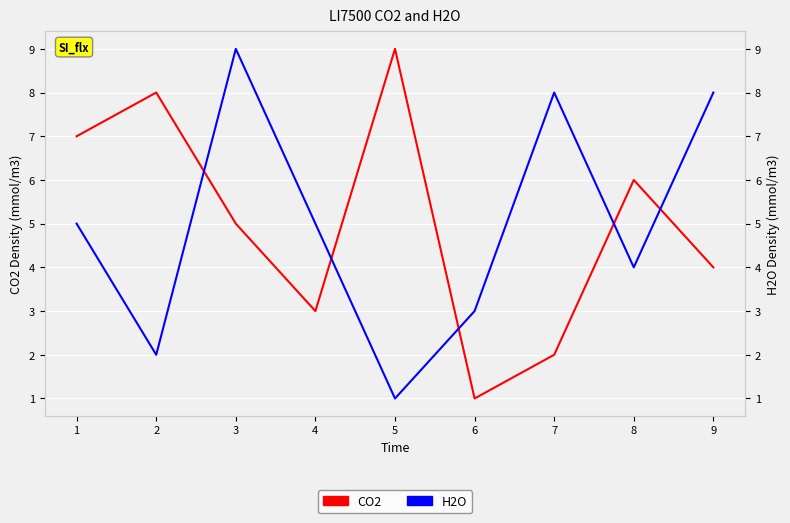

Is it true that H2O equals 4 at 3?

False